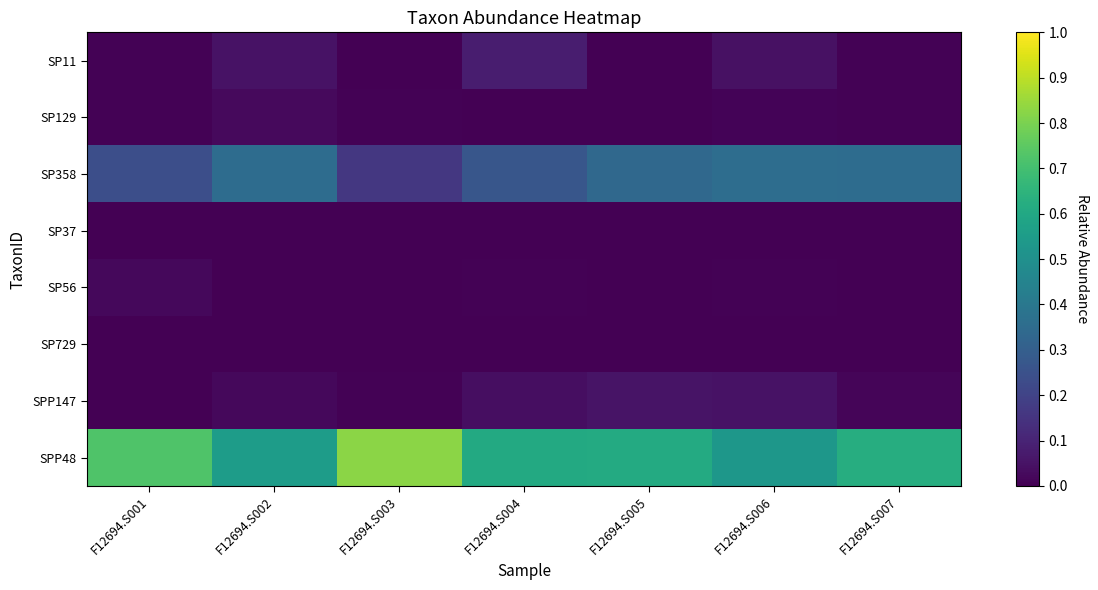

Which category has the lowest value across all series?

F12694.S001